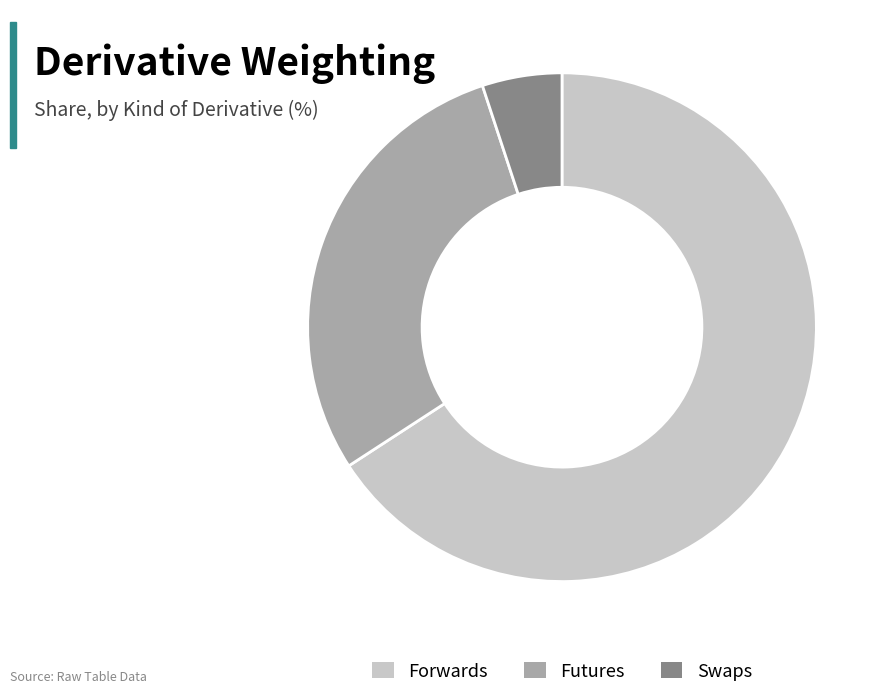

Does Swaps represent more than half of the total?

No